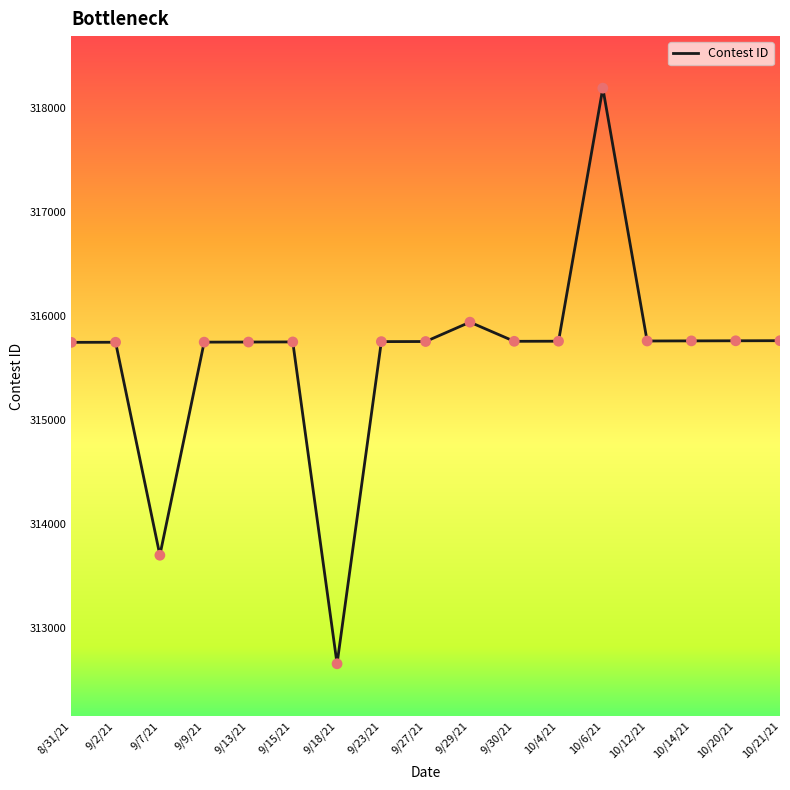

Which has a higher value, 10/6/21 or 9/23/21?

10/6/21